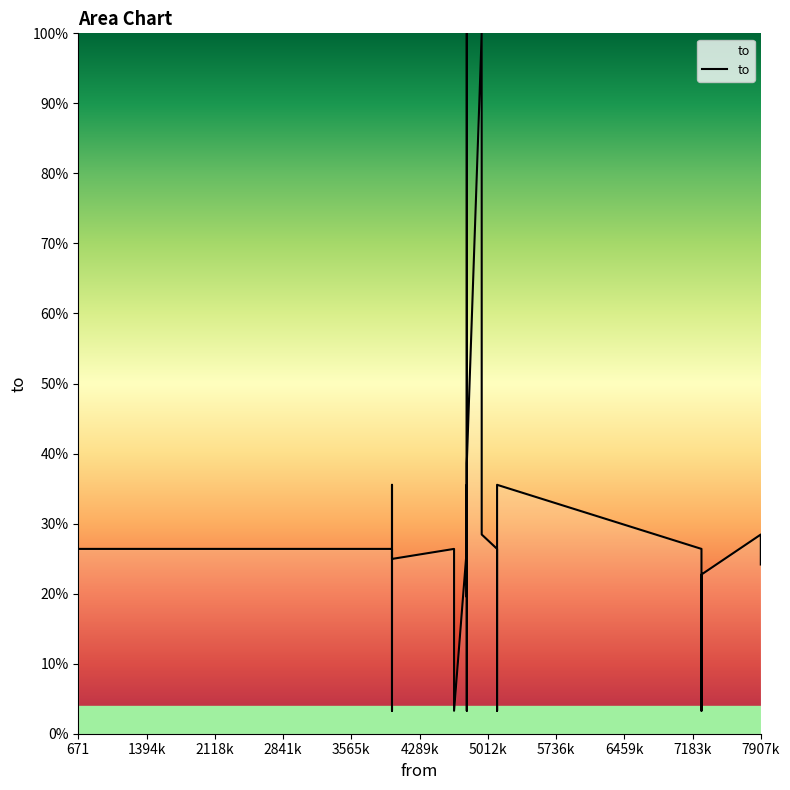

Rank the categories by value from highest to lowest.

4948, 4790, 4790, 5111, 3997, 4790, 4948, 7907, 4790, 671, 4655, 7278, 5111, 3997, 4790, 3997, 4790, 4790, 7907, 7278, 5111, 3997, 4790, 4790, 4790, 4655, 7278, 5111, 3997, 4790